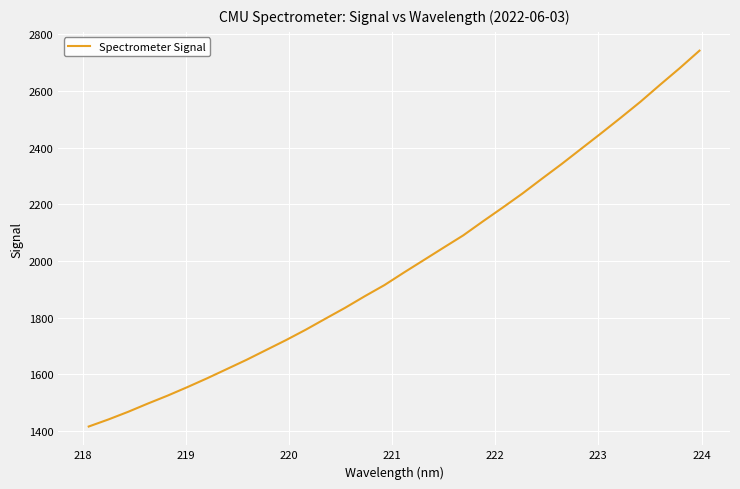

What is the difference between the maximum and minimum values?

1327.2